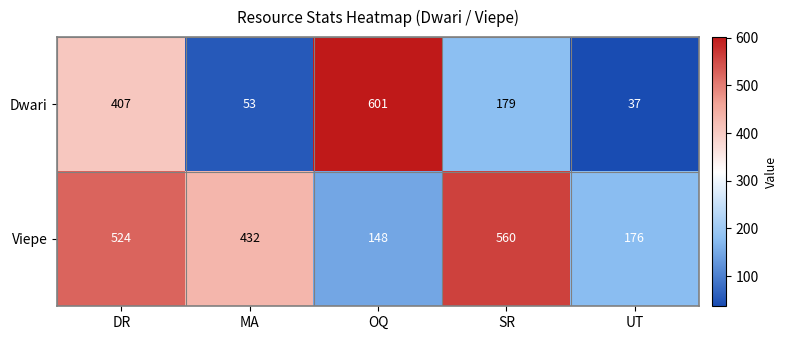

What is the difference between the second highest and minimum values in the Viepe series?

376